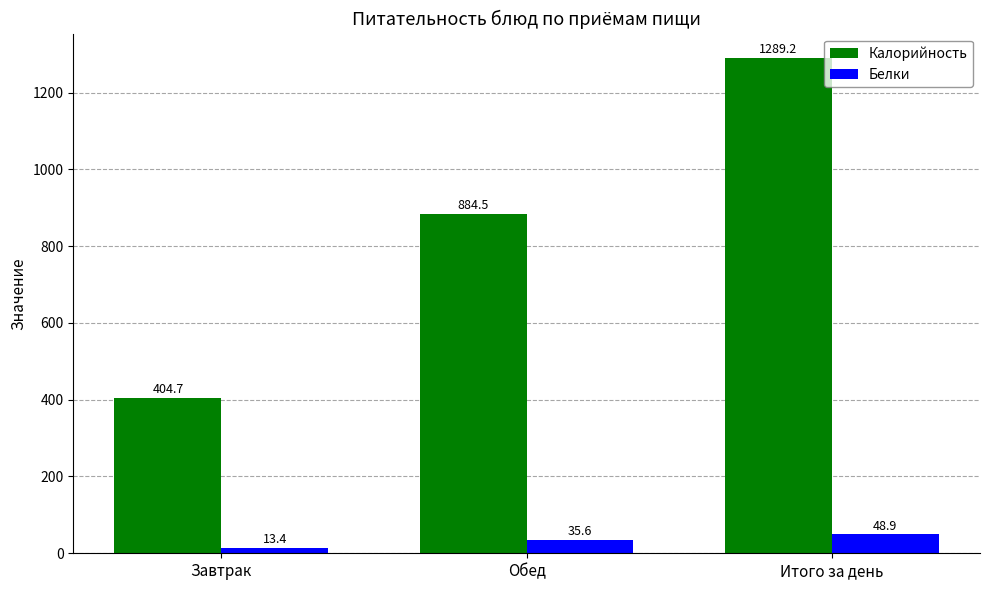

At how many categories does at least one series exceed 872?

2